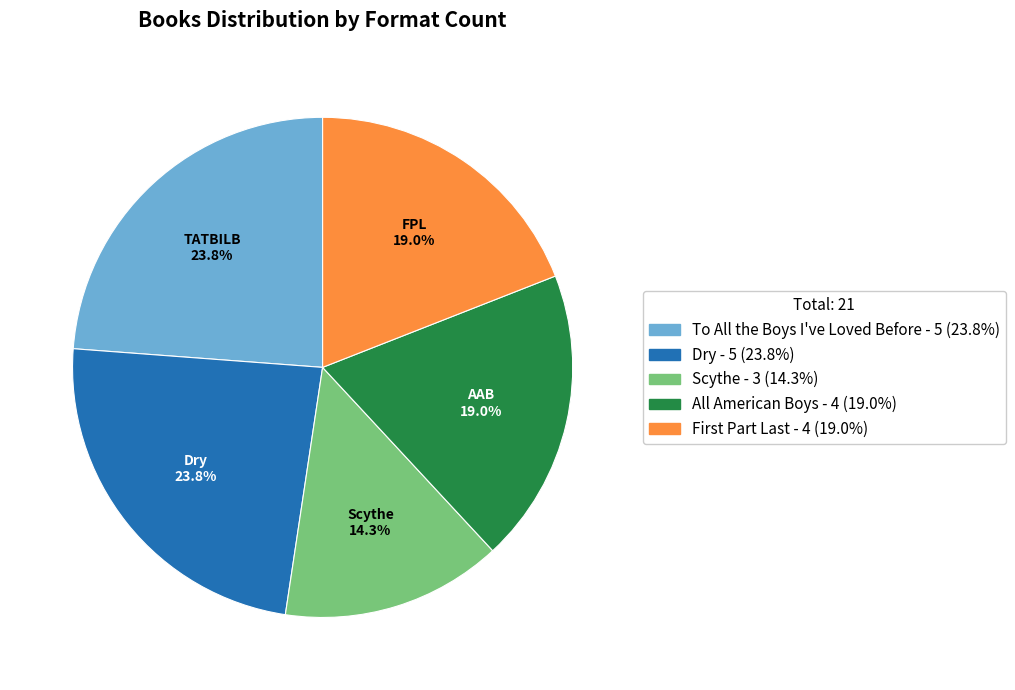

Is there any slice that represents more than half of the pie?

No